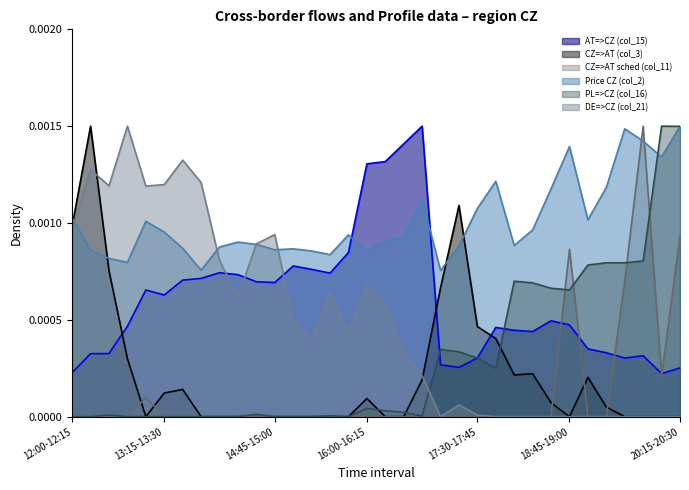

Reading right to left, what are all the values shown in this chart?

AT=>CZ (col_15): 20:15-20:30=0.0	20:00-20:15=0.0	19:45-20:00=0.0	19:30-19:45=0.0	19:15-19:30=0.0	19:00-19:15=0.0	18:45-19:00=0.0	18:30-18:45=0.0	18:15-18:30=0.0	18:00-18:15=0.0	17:45-18:00=0.0	17:30-17:45=0.0	17:15-17:30=0.0	17:00-17:15=0.0	16:45-17:00=0.0	16:30-16:45=0.0	16:15-16:30=0.0	16:00-16:15=0.0	15:45-16:00=0.0	15:30-15:45=0.0	15:15-15:30=0.0	15:00-15:15=0.0	14:45-15:00=0.0	14:30-14:45=0.0	14:15-14:30=0.0	14:00-14:15=0.0	13:45-14:00=0.0	13:30-13:45=0.0	13:15-13:30=0.0	13:00-13:15=0.0	12:45-13:00=0.0	12:30-12:45=0.0	12:15-12:30=0.0	12:00-12:15=0.0
CZ=>AT (col_3): 20:15-20:30=0.0	20:00-20:15=0.0	19:45-20:00=0.0	19:30-19:45=0.0	19:15-19:30=0.0	19:00-19:15=0.0	18:45-19:00=0.0	18:30-18:45=0.0	18:15-18:30=0.0	18:00-18:15=0.0	17:45-18:00=0.0	17:30-17:45=0.0	17:15-17:30=0.0	17:00-17:15=0.0	16:45-17:00=0.0	16:30-16:45=0.0	16:15-16:30=0.0	16:00-16:15=0.0	15:45-16:00=0.0	15:30-15:45=0.0	15:15-15:30=0.0	15:00-15:15=0.0	14:45-15:00=0.0	14:30-14:45=0.0	14:15-14:30=0.0	14:00-14:15=0.0	13:45-14:00=0.0	13:30-13:45=0.0	13:15-13:30=0.0	13:00-13:15=0.0	12:45-13:00=0.0	12:30-12:45=0.0	12:15-12:30=0.0	12:00-12:15=0.0
CZ=>AT sched (col_11): 20:15-20:30=0.0	20:00-20:15=0.0	19:45-20:00=0.0	19:30-19:45=0.0	19:15-19:30=0.0	19:00-19:15=0.0	18:45-19:00=0.0	18:30-18:45=0.0	18:15-18:30=0.0	18:00-18:15=0.0	17:45-18:00=0.0	17:30-17:45=0.0	17:15-17:30=0.0	17:00-17:15=0.0	16:45-17:00=0.0	16:30-16:45=0.0	16:15-16:30=0.0	16:00-16:15=0.0	15:45-16:00=0.0	15:30-15:45=0.0	15:15-15:30=0.0	15:00-15:15=0.0	14:45-15:00=0.0	14:30-14:45=0.0	14:15-14:30=0.0	14:00-14:15=0.0	13:45-14:00=0.0	13:30-13:45=0.0	13:15-13:30=0.0	13:00-13:15=0.0	12:45-13:00=0.0	12:30-12:45=0.0	12:15-12:30=0.0	12:00-12:15=0.0
Price CZ (col_2): 20:15-20:30=0.0	20:00-20:15=0.0	19:45-20:00=0.0	19:30-19:45=0.0	19:15-19:30=0.0	19:00-19:15=0.0	18:45-19:00=0.0	18:30-18:45=0.0	18:15-18:30=0.0	18:00-18:15=0.0	17:45-18:00=0.0	17:30-17:45=0.0	17:15-17:30=0.0	17:00-17:15=0.0	16:45-17:00=0.0	16:30-16:45=0.0	16:15-16:30=0.0	16:00-16:15=0.0	15:45-16:00=0.0	15:30-15:45=0.0	15:15-15:30=0.0	15:00-15:15=0.0	14:45-15:00=0.0	14:30-14:45=0.0	14:15-14:30=0.0	14:00-14:15=0.0	13:45-14:00=0.0	13:30-13:45=0.0	13:15-13:30=0.0	13:00-13:15=0.0	12:45-13:00=0.0	12:30-12:45=0.0	12:15-12:30=0.0	12:00-12:15=0.0
PL=>CZ (col_16): 20:15-20:30=0.0	20:00-20:15=0.0	19:45-20:00=0.0	19:30-19:45=0.0	19:15-19:30=0.0	19:00-19:15=0.0	18:45-19:00=0.0	18:30-18:45=0.0	18:15-18:30=0.0	18:00-18:15=0.0	17:45-18:00=0.0	17:30-17:45=0.0	17:15-17:30=0.0	17:00-17:15=0.0	16:45-17:00=0.0	16:30-16:45=0.0	16:15-16:30=0.0	16:00-16:15=0.0	15:45-16:00=0.0	15:30-15:45=0.0	15:15-15:30=0.0	15:00-15:15=0.0	14:45-15:00=0.0	14:30-14:45=0.0	14:15-14:30=0.0	14:00-14:15=0.0	13:45-14:00=0.0	13:30-13:45=0.0	13:15-13:30=0.0	13:00-13:15=0.0	12:45-13:00=0.0	12:30-12:45=0.0	12:15-12:30=0.0	12:00-12:15=0.0
DE=>CZ (col_21): 20:15-20:30=0.0	20:00-20:15=0.0	19:45-20:00=0.0	19:30-19:45=0.0	19:15-19:30=0.0	19:00-19:15=0.0	18:45-19:00=0.0	18:30-18:45=0.0	18:15-18:30=0.0	18:00-18:15=0.0	17:45-18:00=0.0	17:30-17:45=0.0	17:15-17:30=0.0	17:00-17:15=0.0	16:45-17:00=0.0	16:30-16:45=0.0	16:15-16:30=0.0	16:00-16:15=0.0	15:45-16:00=0.0	15:30-15:45=0.0	15:15-15:30=0.0	15:00-15:15=0.0	14:45-15:00=0.0	14:30-14:45=0.0	14:15-14:30=0.0	14:00-14:15=0.0	13:45-14:00=0.0	13:30-13:45=0.0	13:15-13:30=0.0	13:00-13:15=0.0	12:45-13:00=0.0	12:30-12:45=0.0	12:15-12:30=0.0	12:00-12:15=0.0